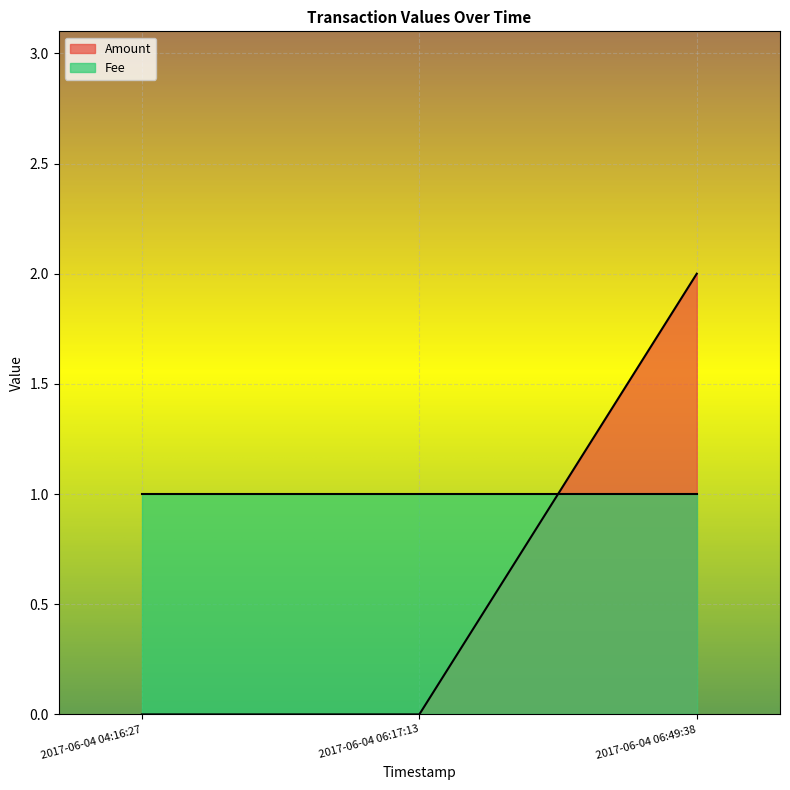

List the labels in order of value, largest first.

2017-06-04 06:49:38, 2017-06-04 04:16:27, 2017-06-04 06:17:13